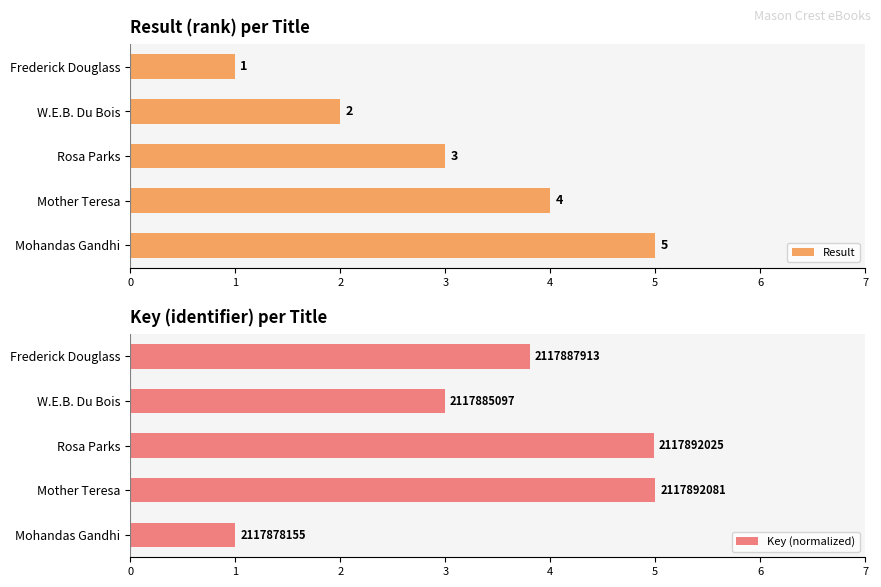

What is the average value of the Key (normalized) series?

3.6